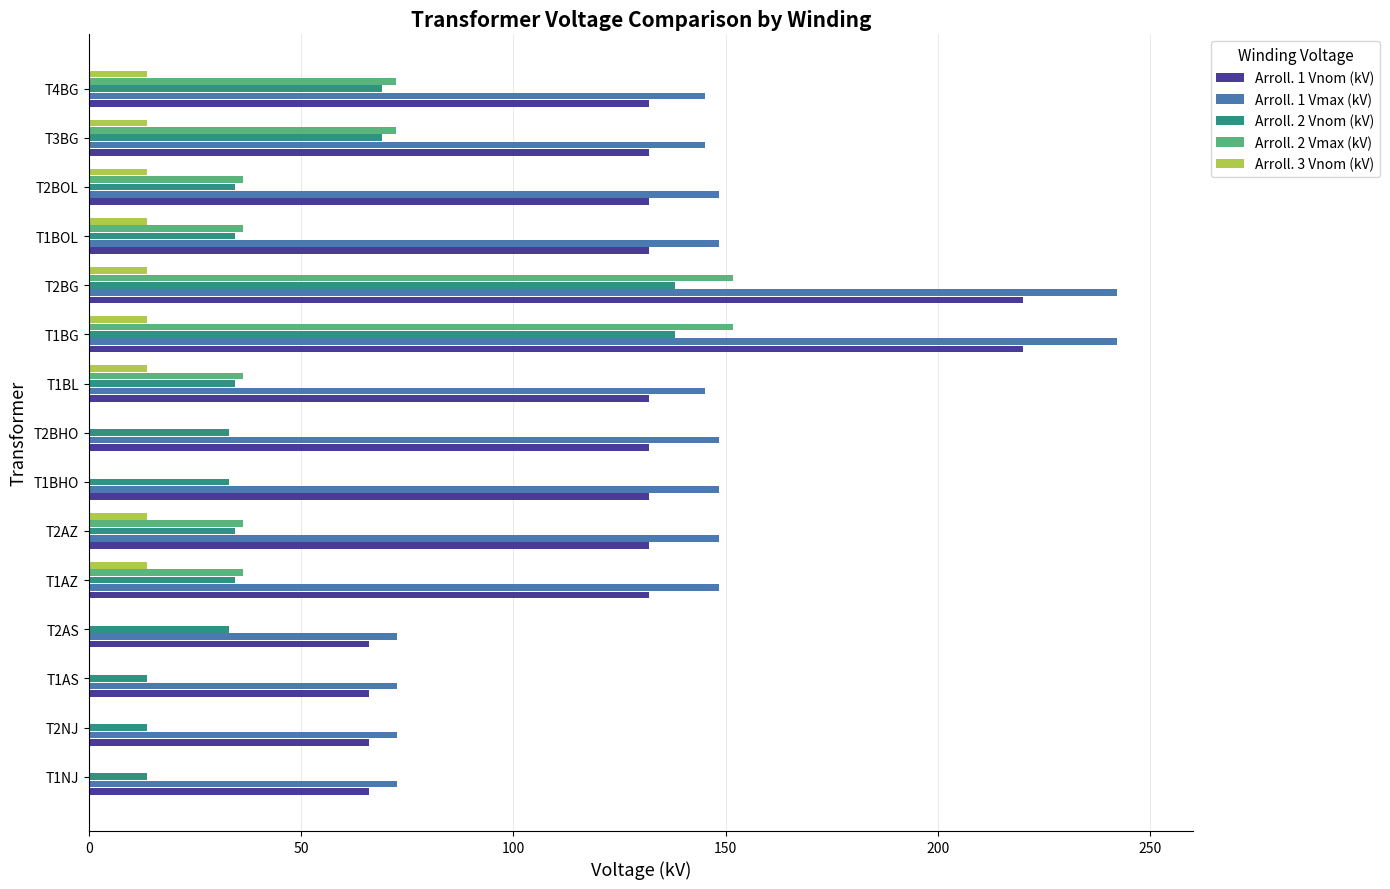

What is the maximum value shown in the chart?

242.0